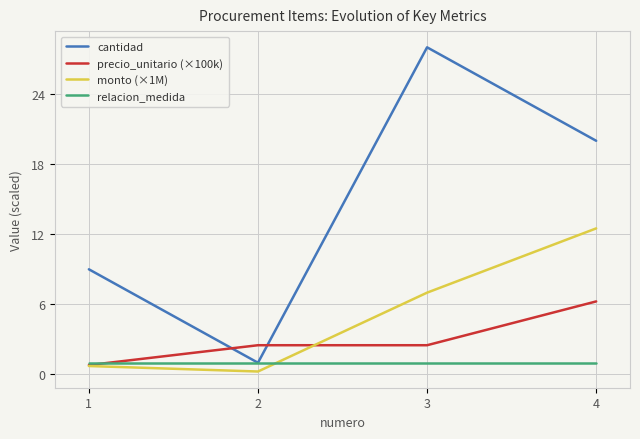

What is the total value across all series at 1?

11.5